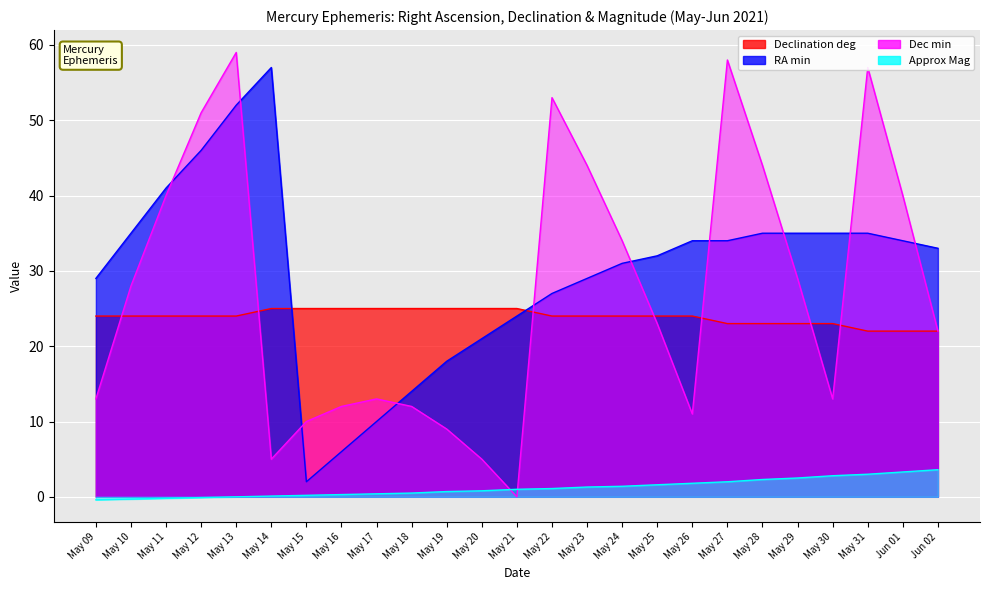

The RA min series shows 31.0 at May 24. True or false?

True